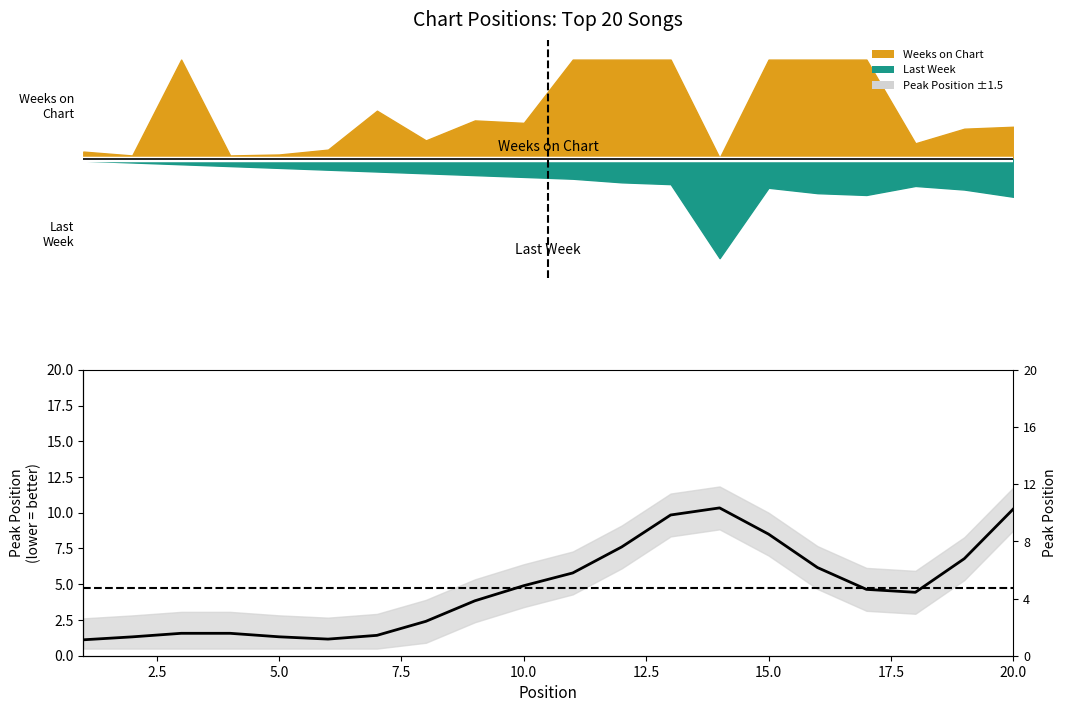

How many lines are shown in the chart?

1